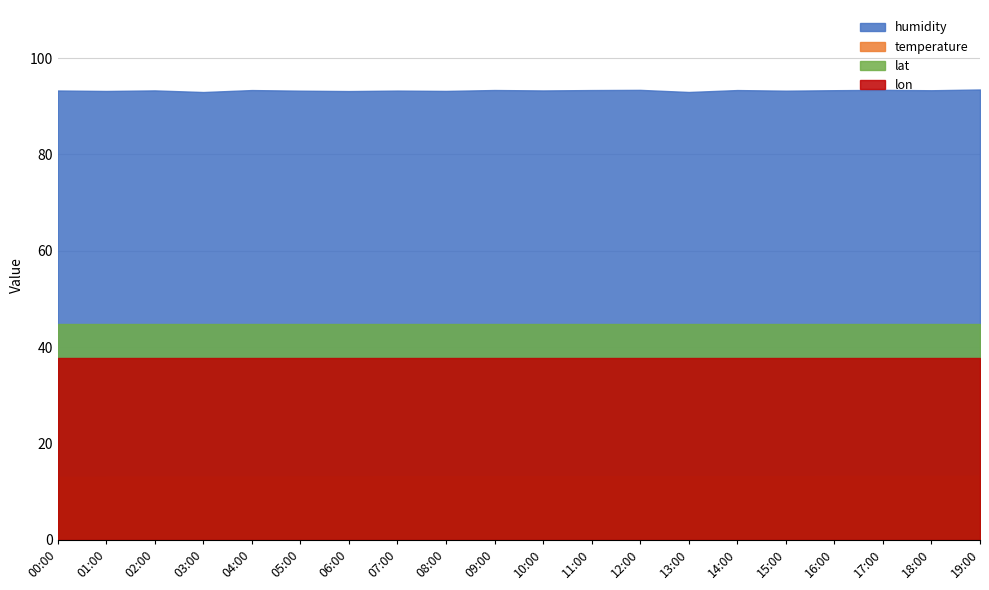

At which category is the sum across all series the highest?

19:00